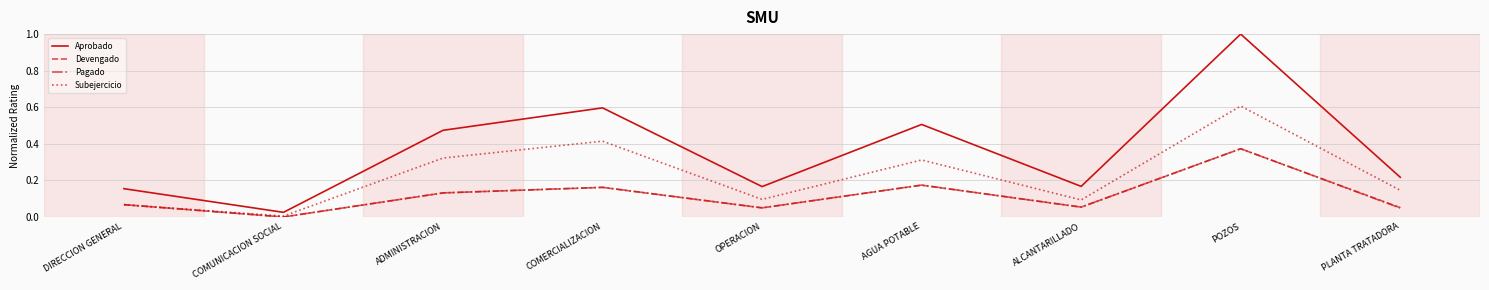

True or false: Devengado and Aprobado intersect in this chart.

False